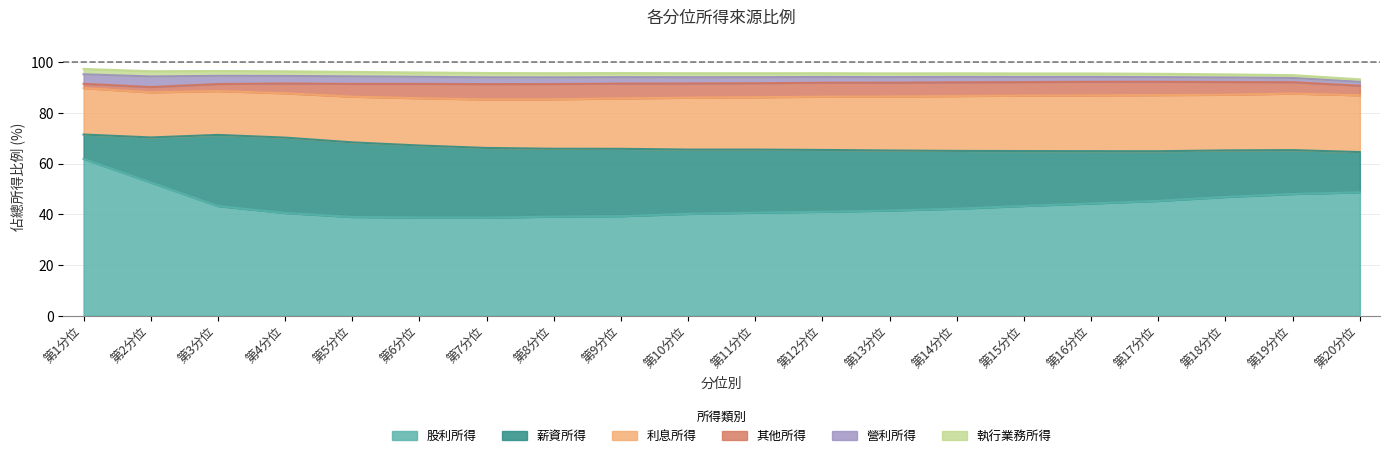

What is the label of the 12th point from the left?

第12分位